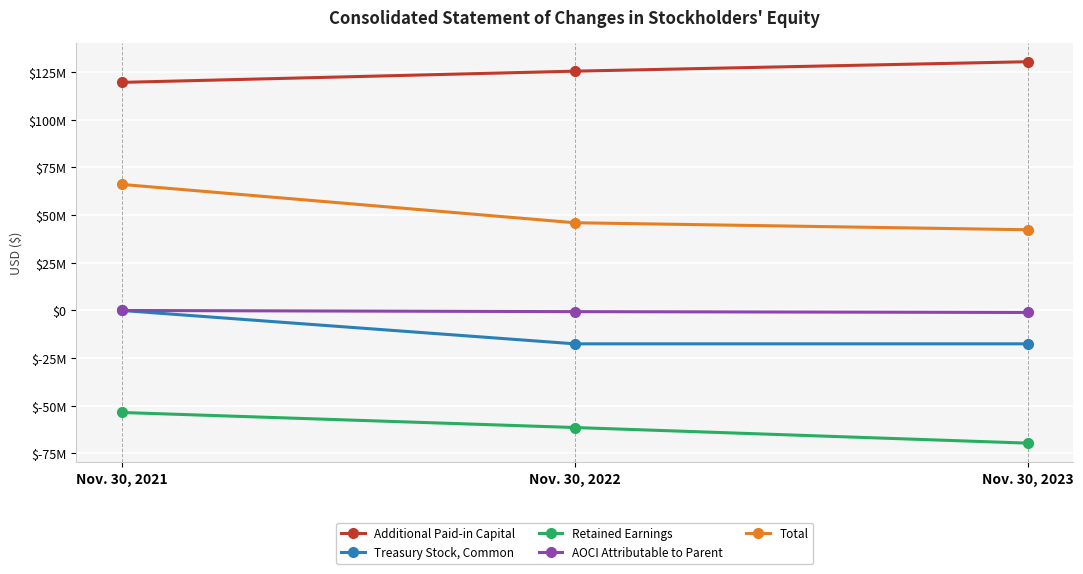

What is the lowest value of the AOCI Attributable to Parent series?

-1056000